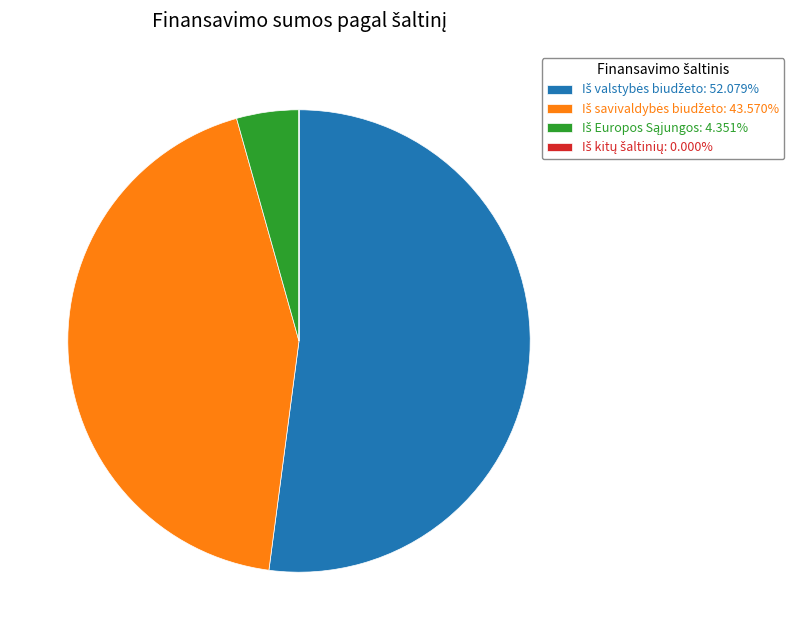

Does any single category account for the majority?

Yes